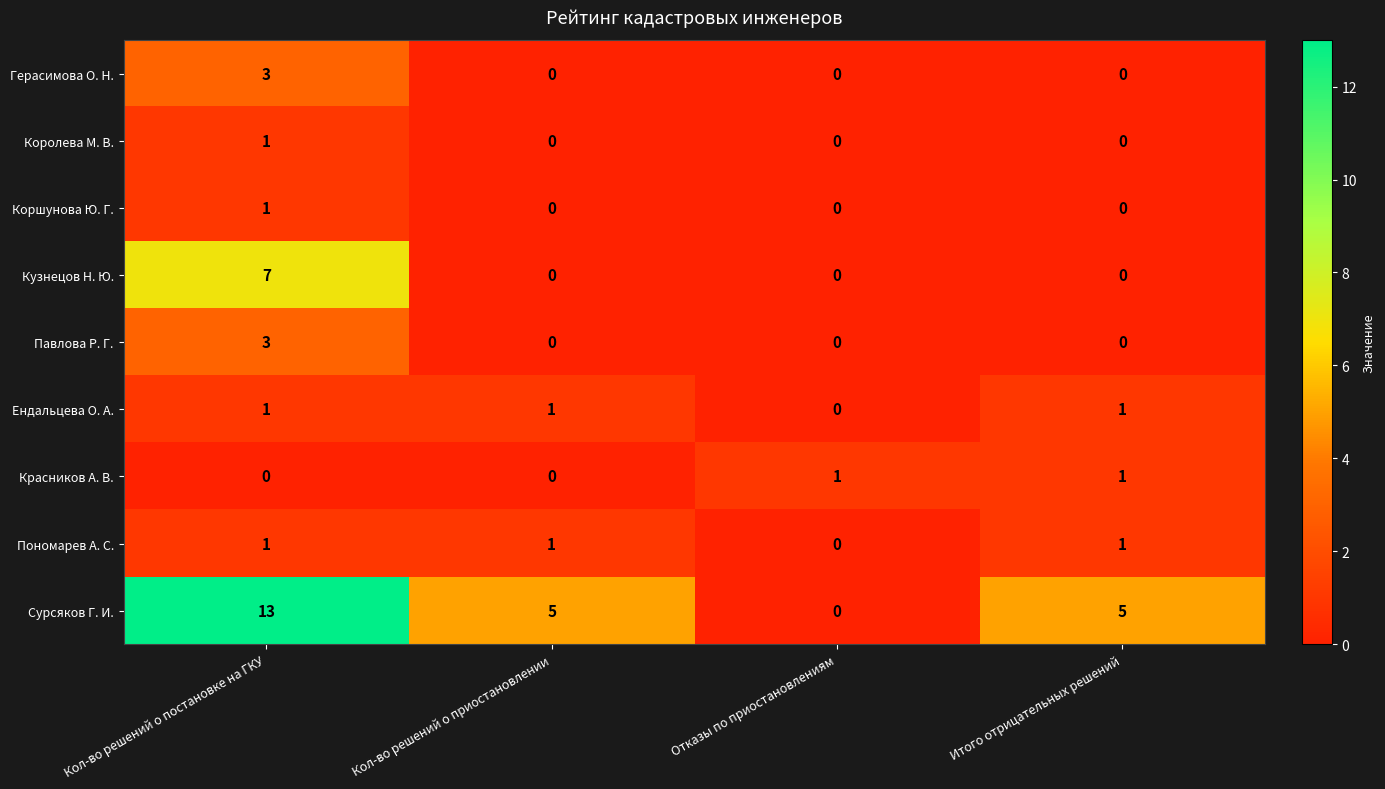

At which category does the chart reach its peak across all series?

Кол-во решений о постановке на ГКУ